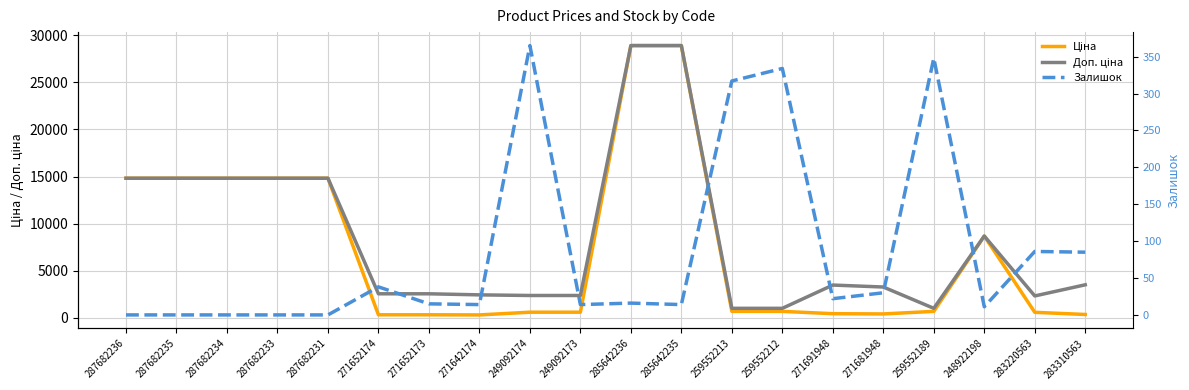

Which has a higher value, 271642174 or 283310563?

283310563